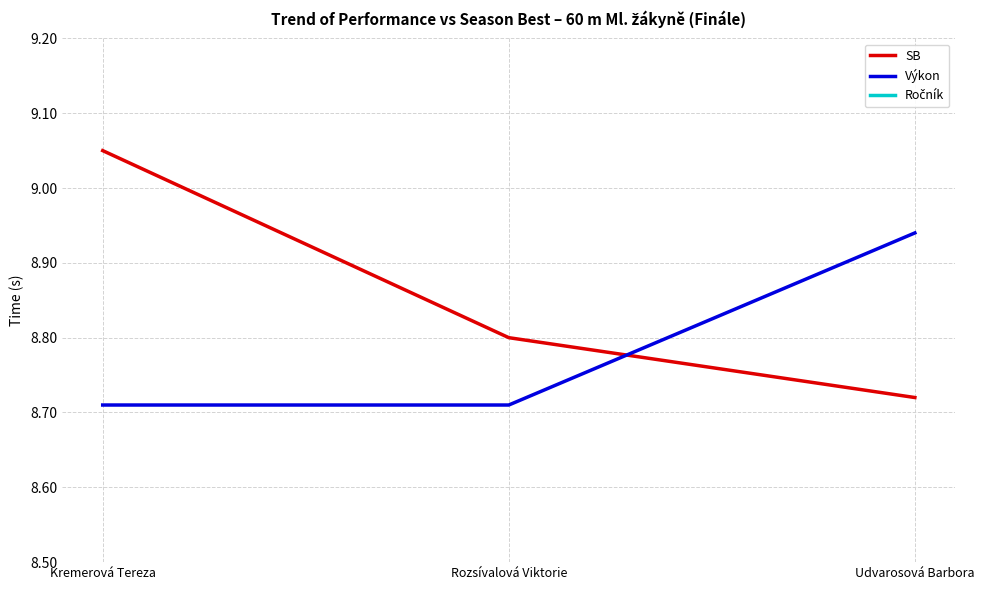

List the labels in order of Výkon value, smallest first.

Kremerová Tereza, Rozsívalová Viktorie, Udvarosová Barbora